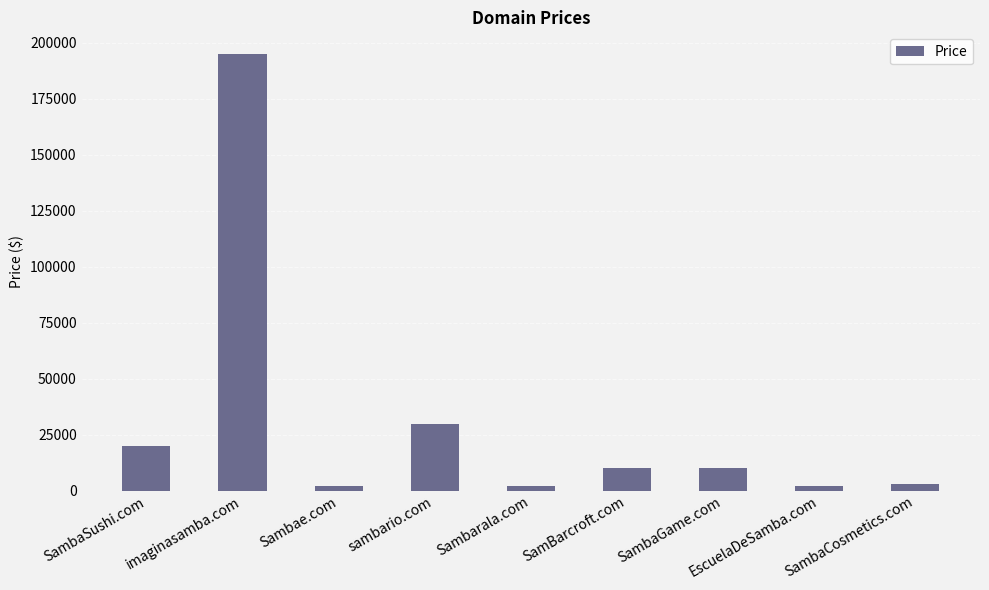

What is the average value?

30332